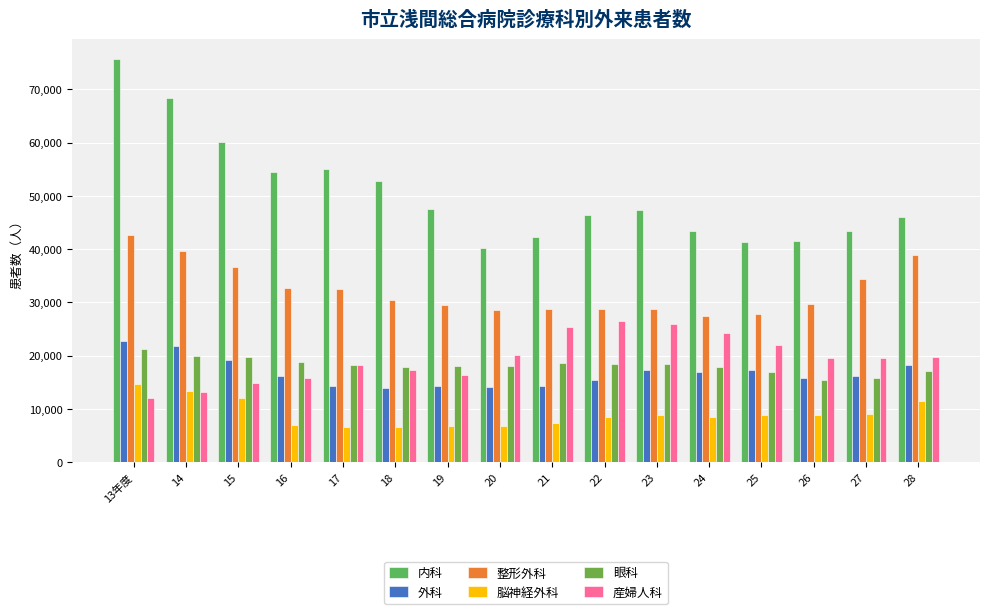

What is the total value across all series at 25?

134161